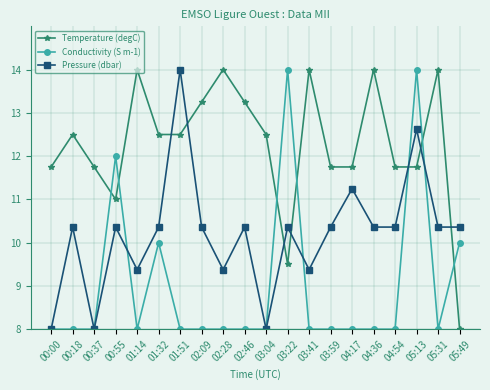

How many distinct data groups are displayed?

3